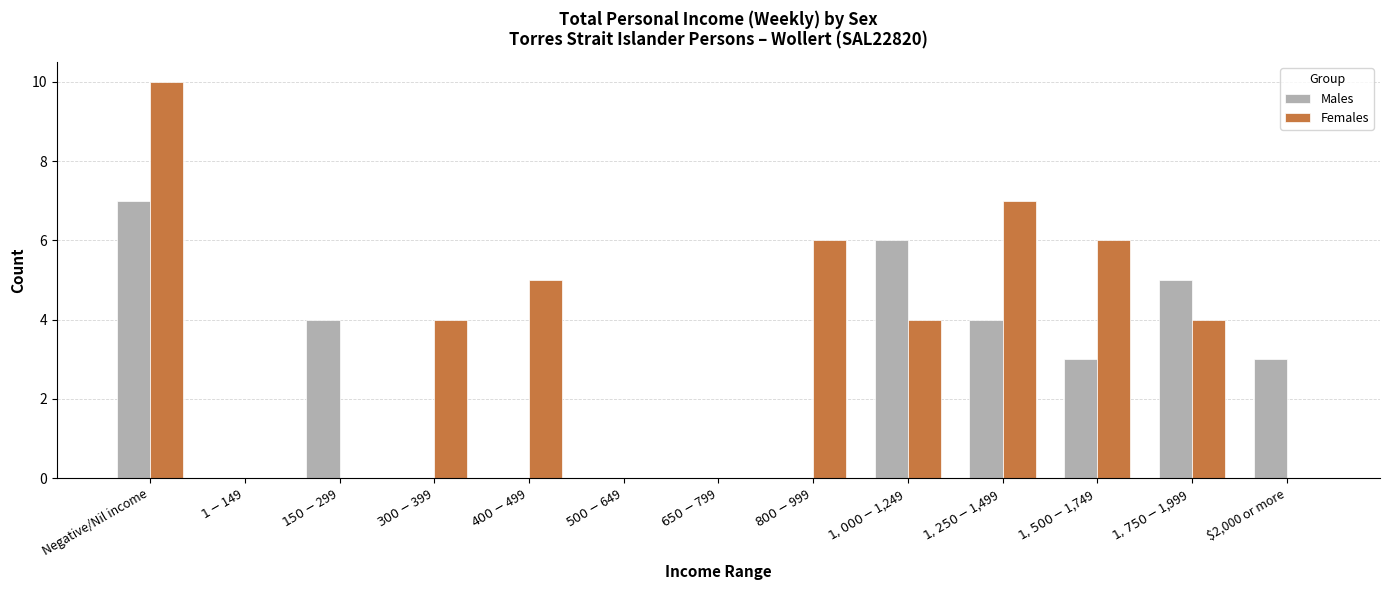

The value of Males at $800-$999 is 0. True or false?

True